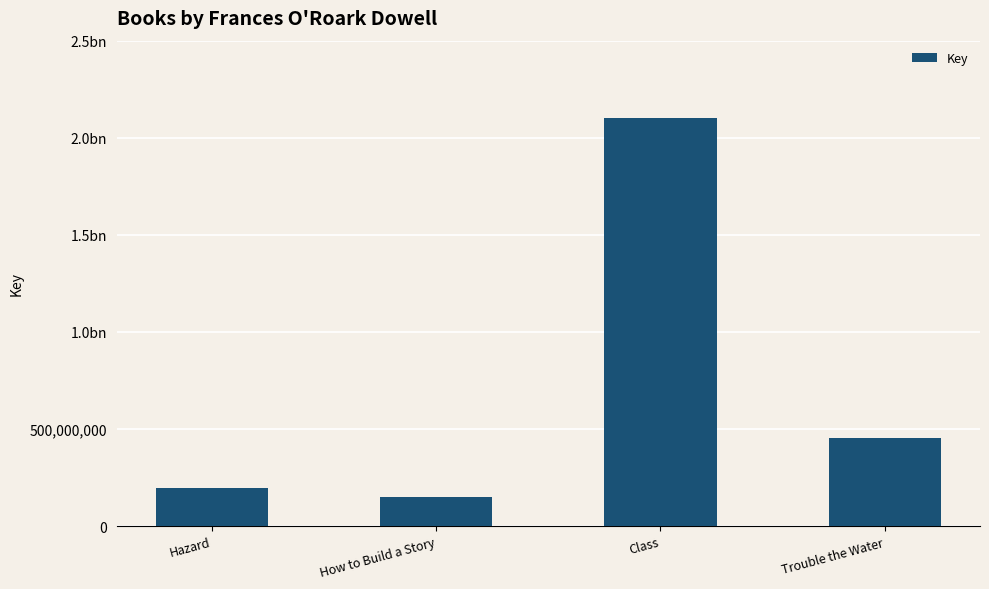

What is the change in value from Hazard to How to Build a Story?

-47943372